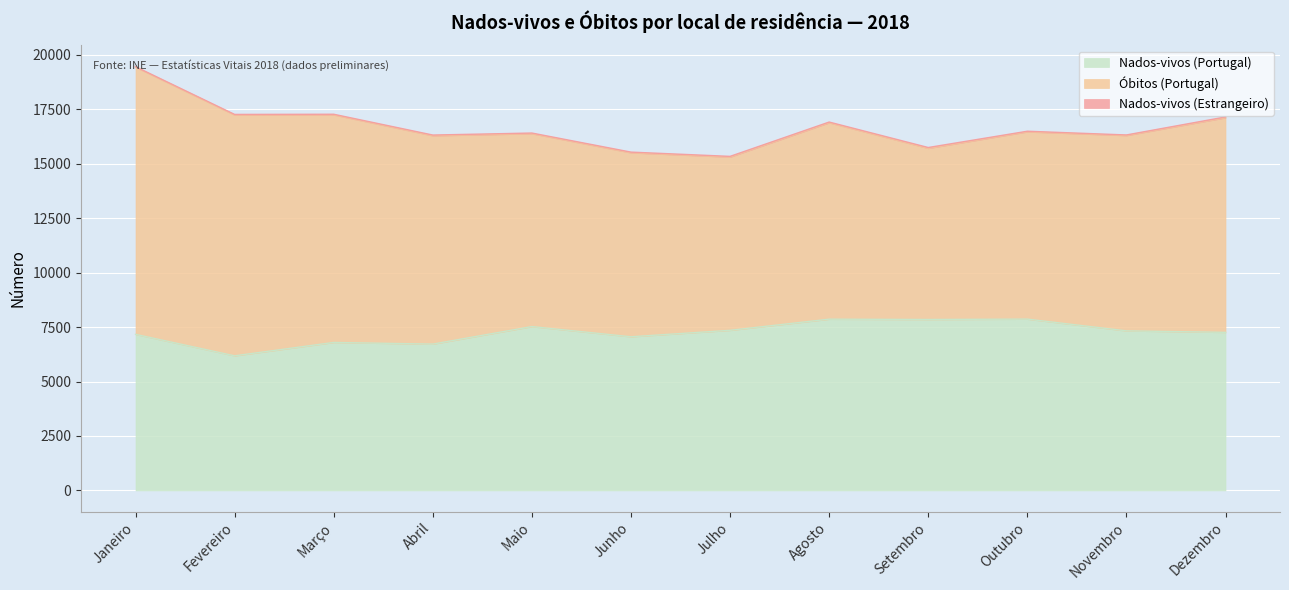

What is the label of the 11th point from the left?

Novembro